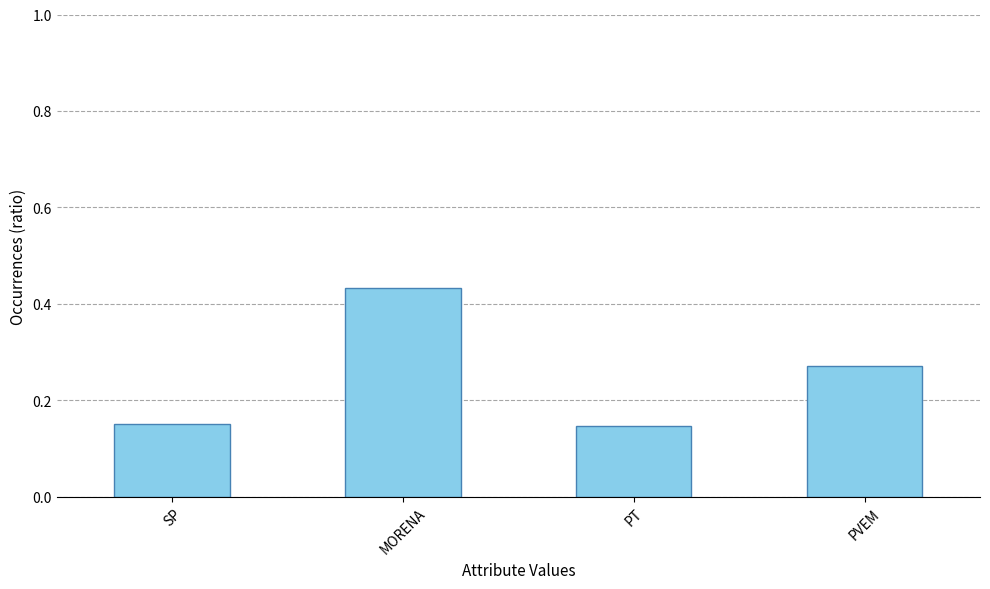

What is the label of the 3rd bar from the right?

MORENA